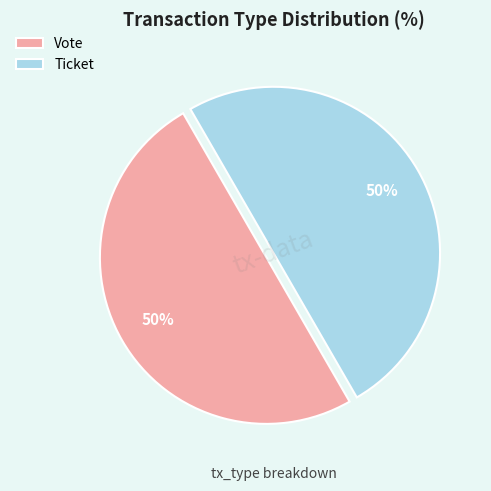

What percentage is the Vote slice, to the nearest percent?

50%